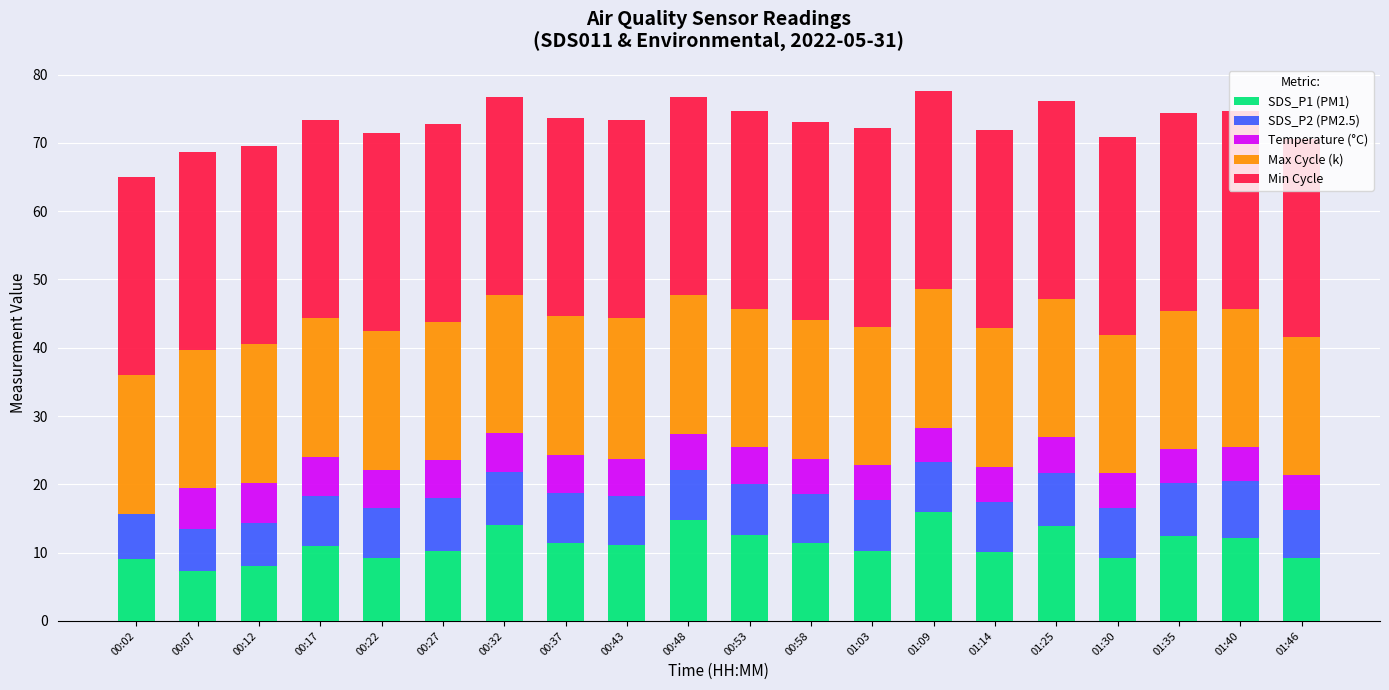

What is the total value across all series at 01:40?

74.7